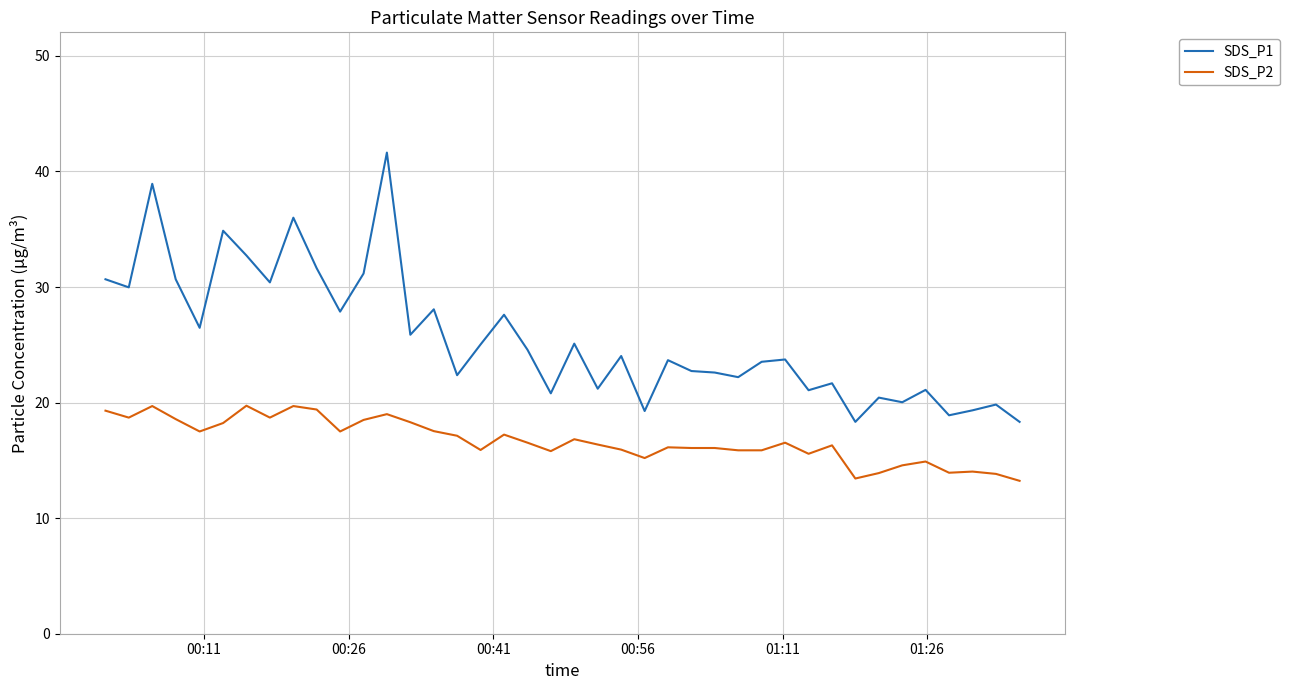

True or false: SDS_P1 and SDS_P2 intersect in this chart.

False